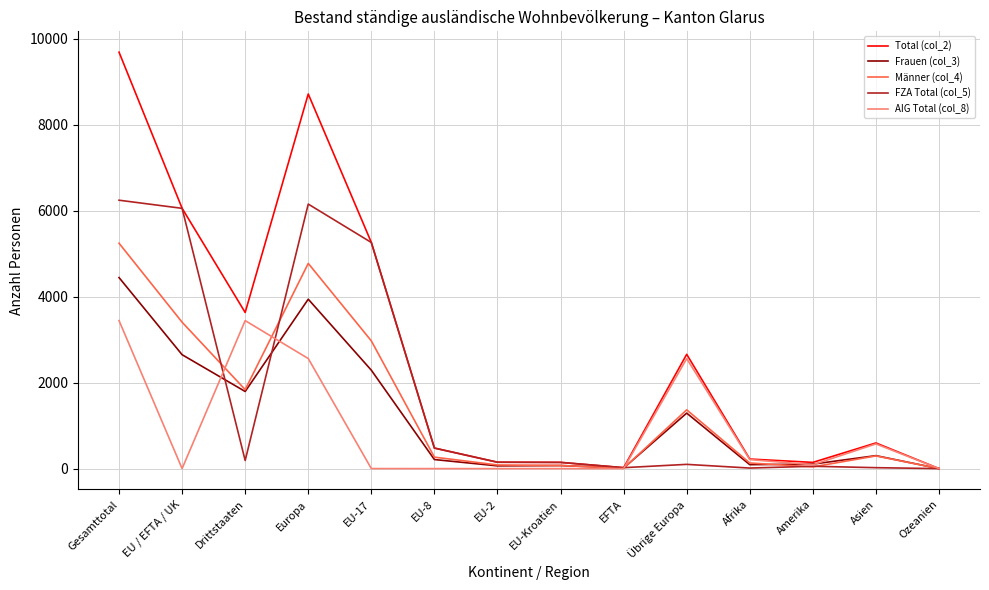

The AIG Total (col_8) series shows 1481 at Übrige Europa. True or false?

False